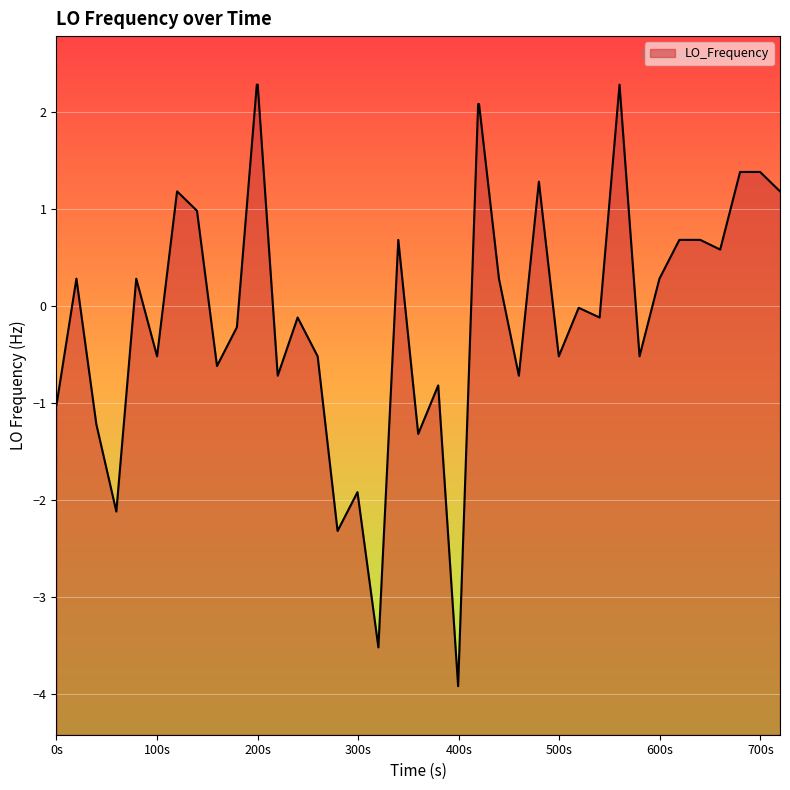

What is the difference between the maximum and minimum values?

6.2